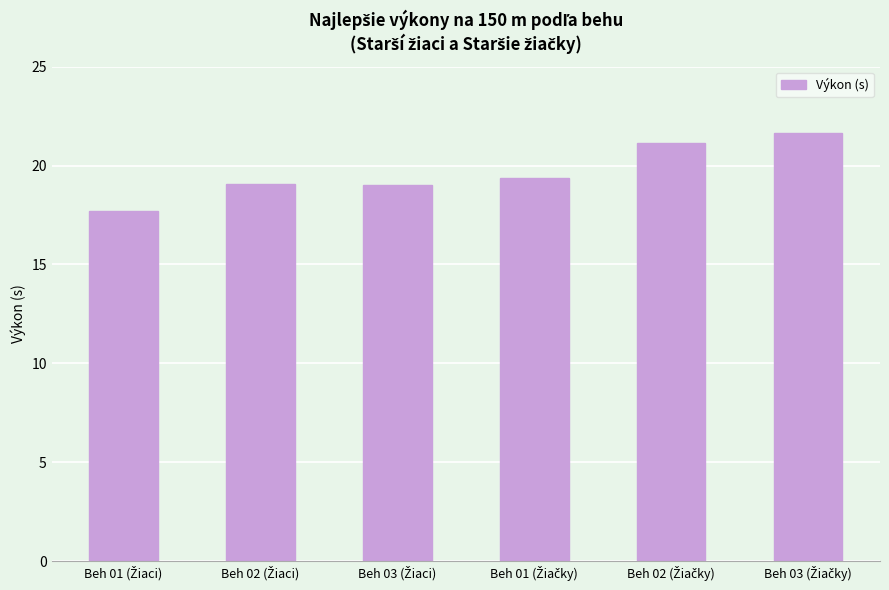

What is the difference between the maximum and minimum values?

3.9